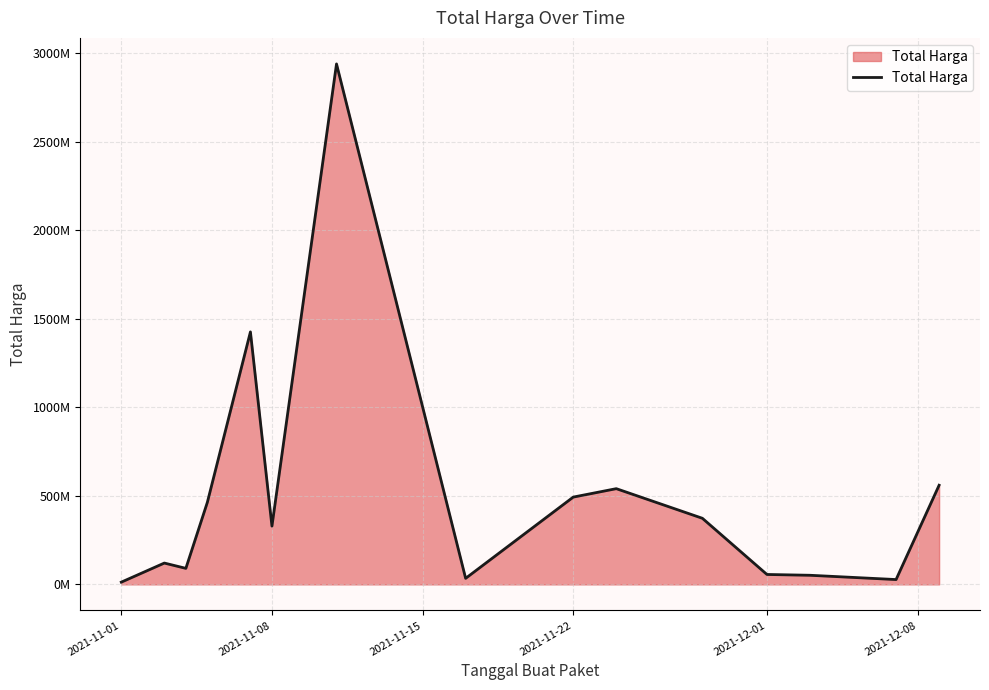

How many interior local peaks (higher than both neighbors) does the data have?

4